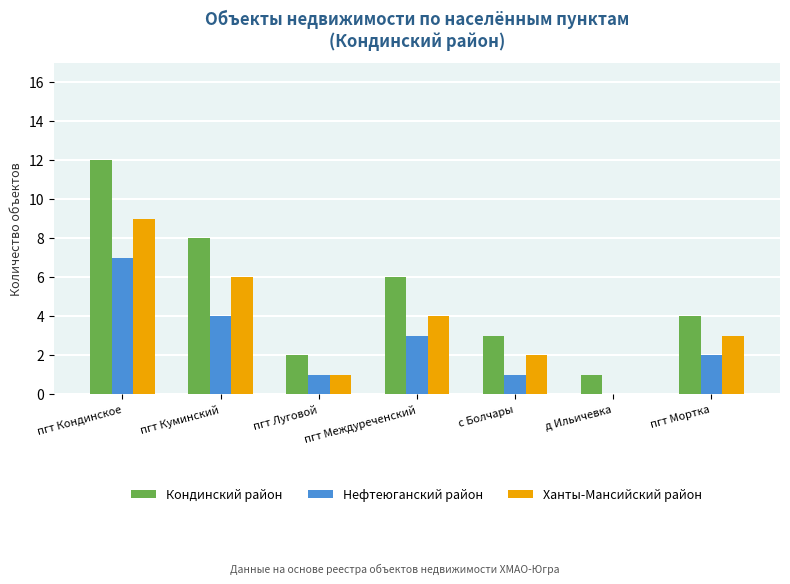

Count the number of categories in the chart.

7